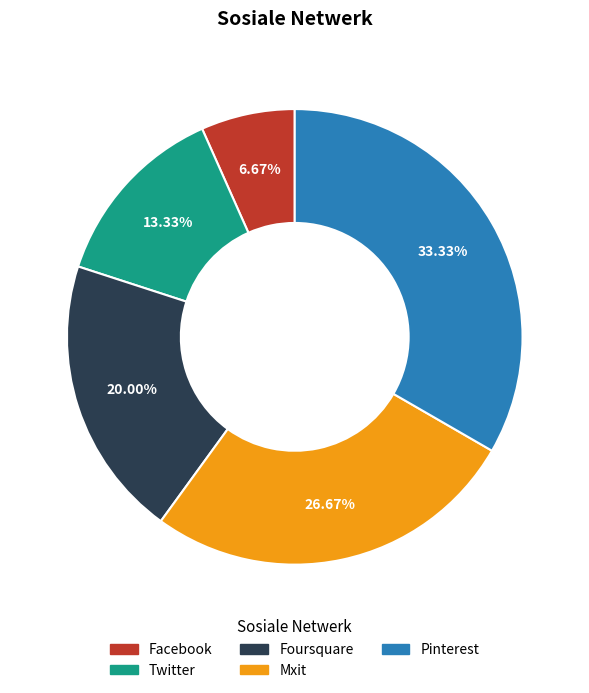

Is it true that Mxit is 33% of the pie?

False